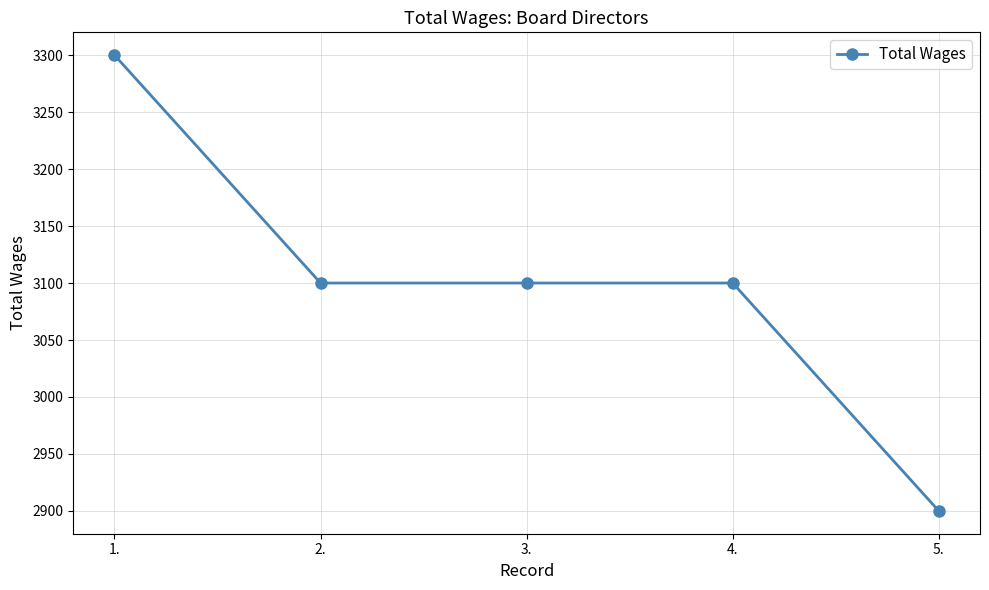

The value at 4. is 4913. True or false?

False